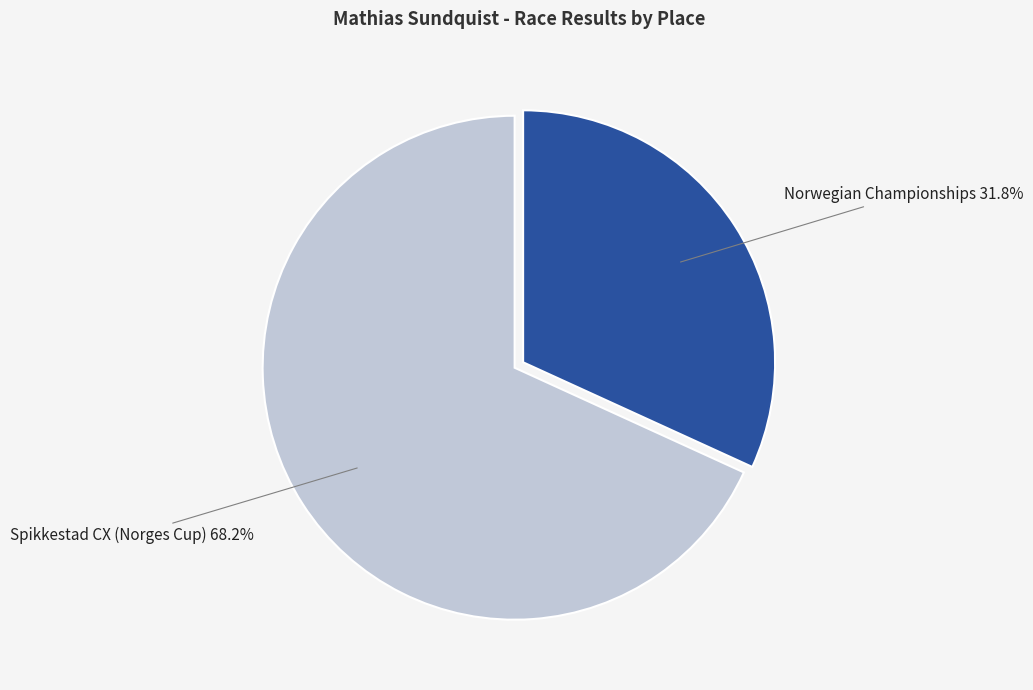

How many segments does this pie chart have?

2